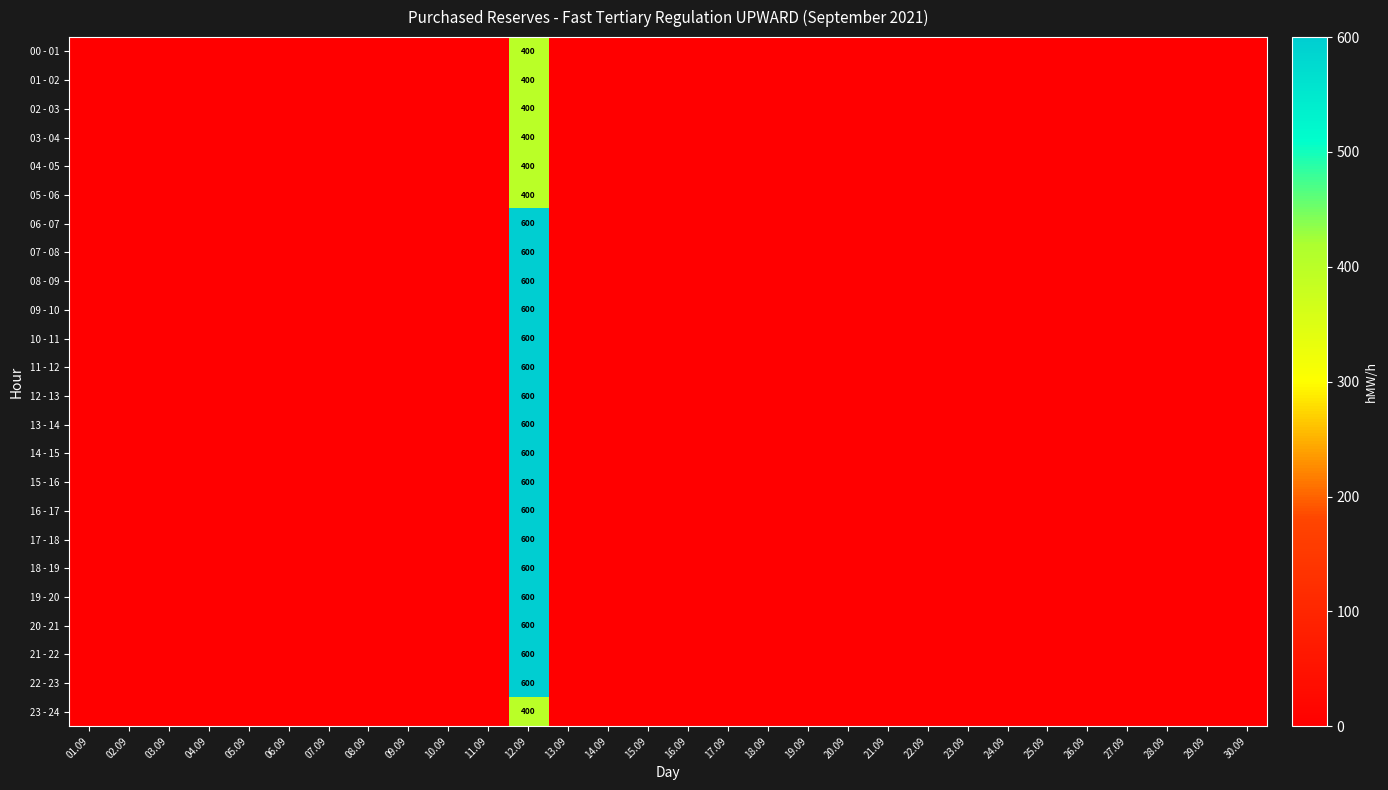

Which category has the lowest value in the 20 - 21 series?

01.09